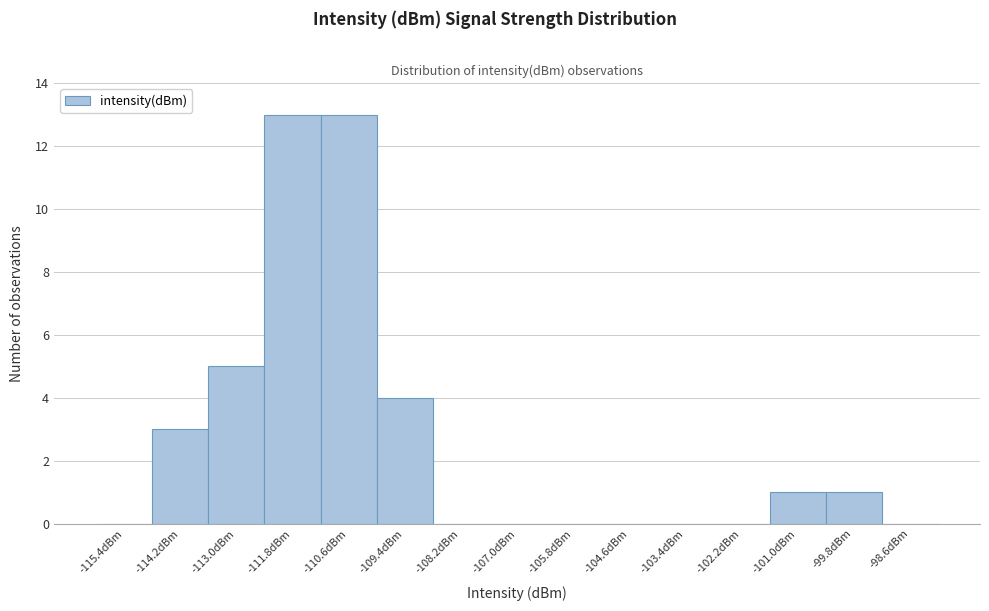

Reading left to right, transcribe this chart: for each bar, give the range it covers on the x-axis and its height. The values are not printed on the chart, so give them approximately, as read against the axis.

-116.0 to -114.8: 0
-114.8 to -113.6: 3
-113.6 to -112.4: 5
-112.4 to -111.2: 13
-111.2 to -110.0: 13
-110.0 to -108.8: 4
-108.8 to -107.6: 0
-107.6 to -106.4: 0
-106.4 to -105.2: 0
-105.2 to -104.0: 0
-104.0 to -102.8: 0
-102.8 to -101.6: 0
-101.6 to -100.4: 1
-100.4 to -99.2: 1
-99.2 to -98.0: 0